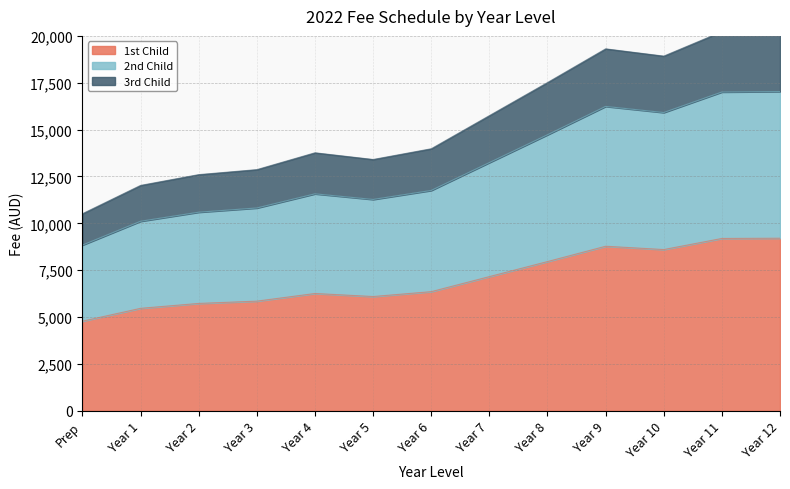

At which label is 2nd Child closest to 15382?

Year 7